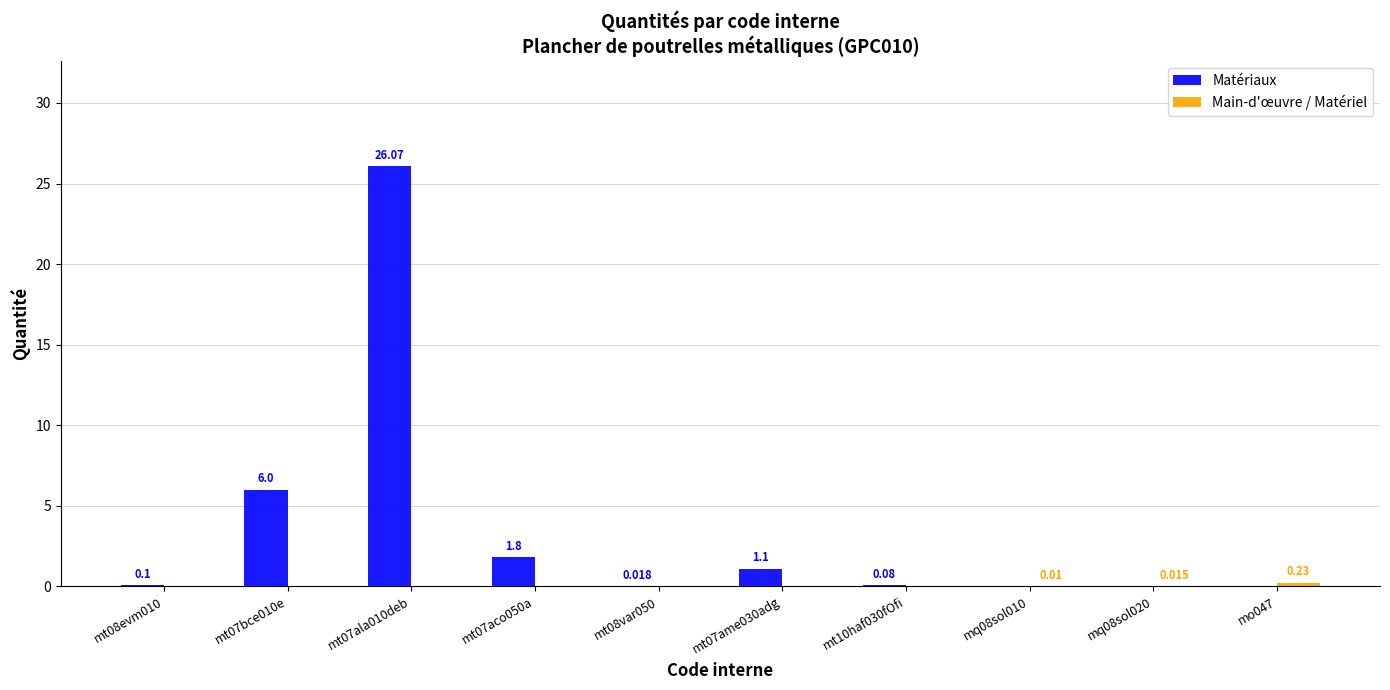

Which series changed the most between mt07bce010e and mt10haf030fOfi?

Matériaux